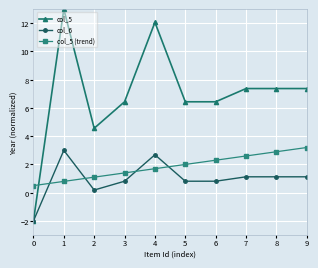

What is the difference between the second highest and minimum values in the col_5 series?

14.1